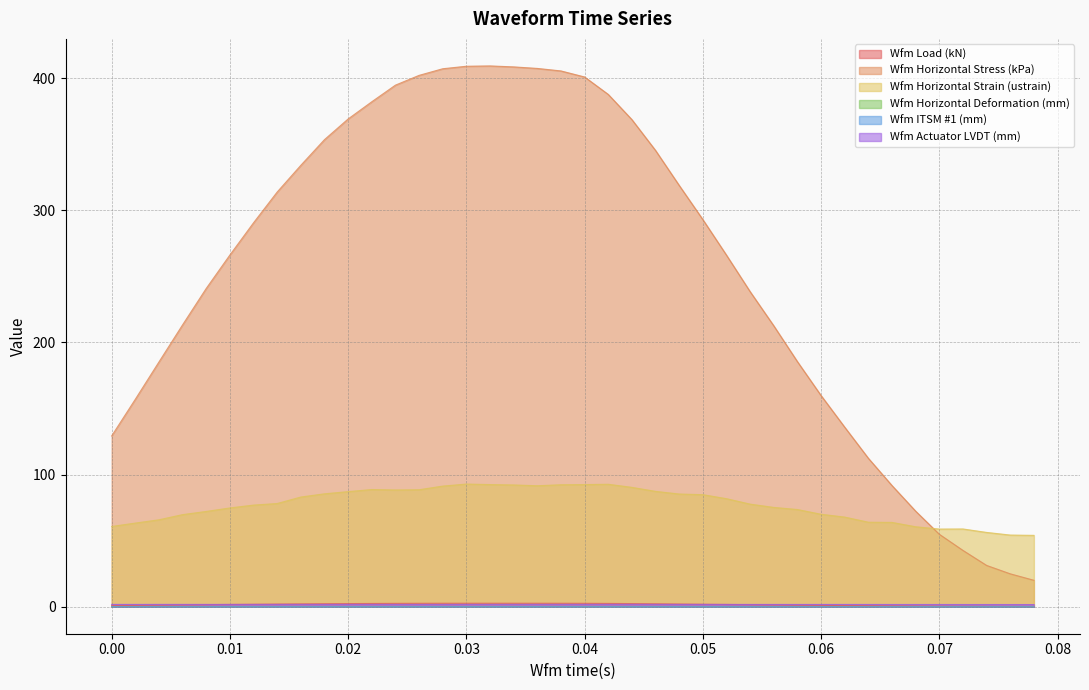

What is the greatest value displayed?

409.3